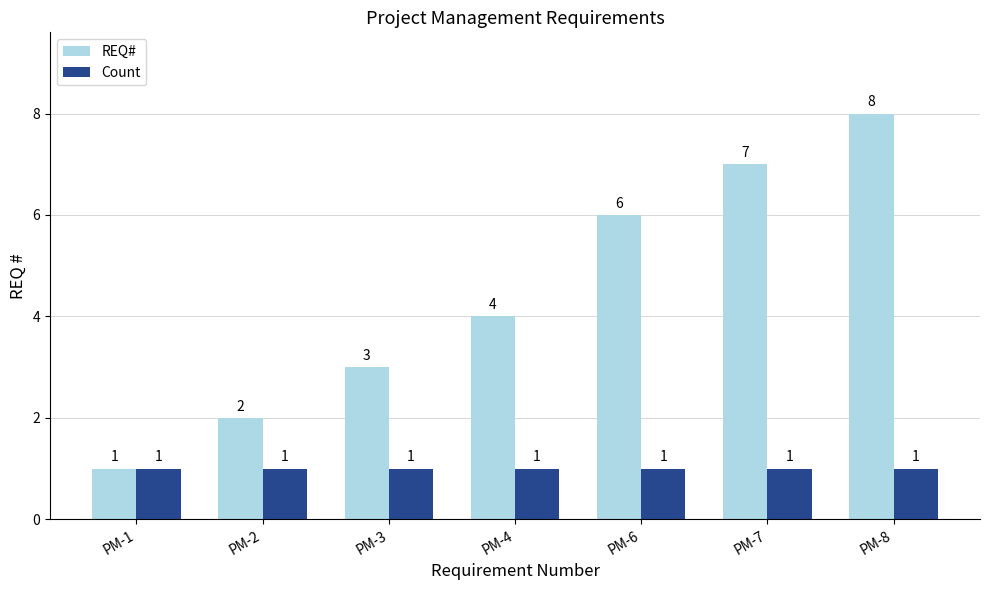

What is the difference between the highest and lowest values at PM-6?

5